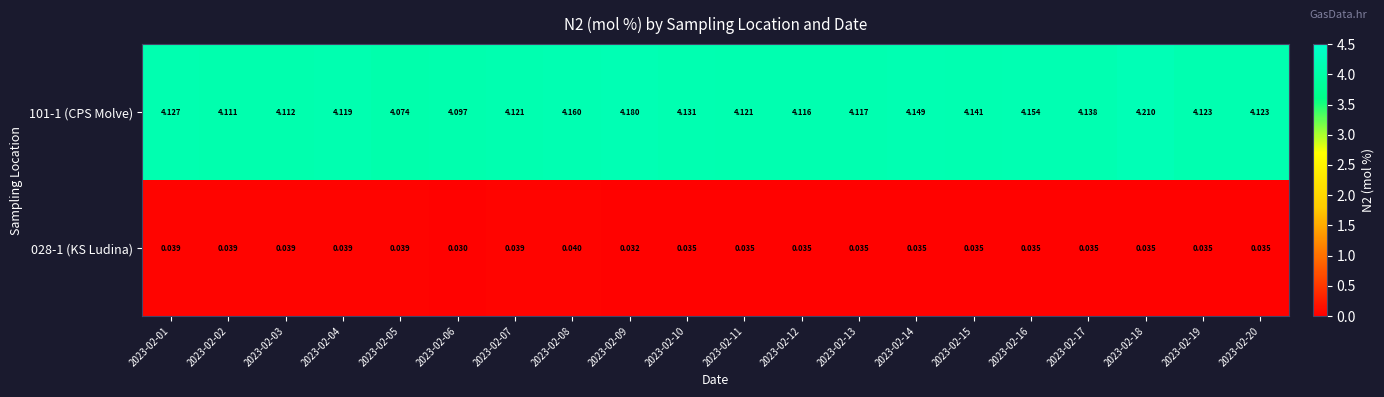

Which series changed the most between 2023-02-01 and 2023-02-11?

101-1 (CPS Molve)